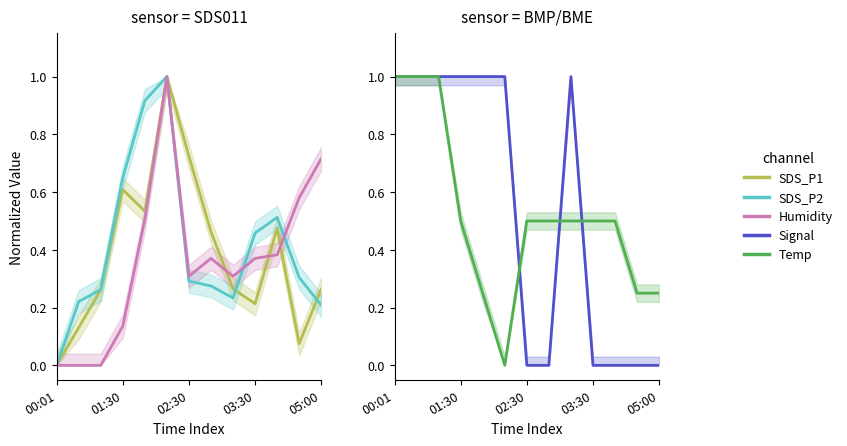

At how many categories does at least one series exceed 0?

13